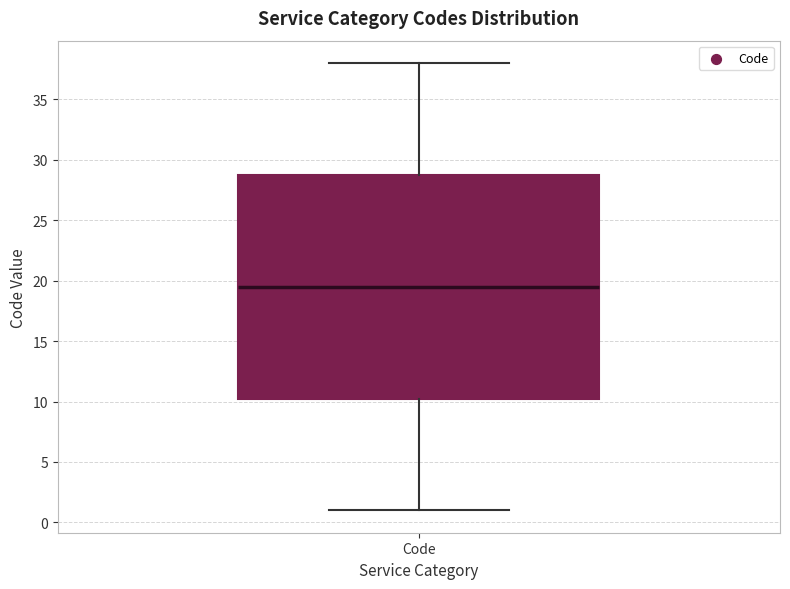

Transcribe this box plot: give where the median line is, the range the box spans, and where the two whiskers end, as read against the y-axis. The values are not printed on the chart, so give them approximately, as read against the axis.

median 19.5, box 10.5 to 29.0, whiskers 1.0 to 38.0